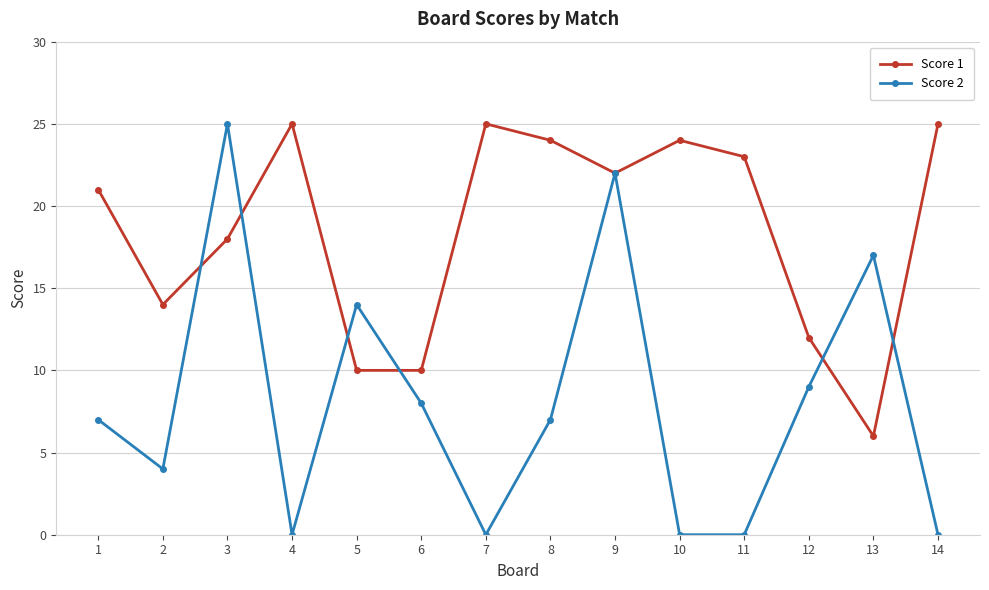

What is the sum of the Score 2 values at 13 and 8?

24